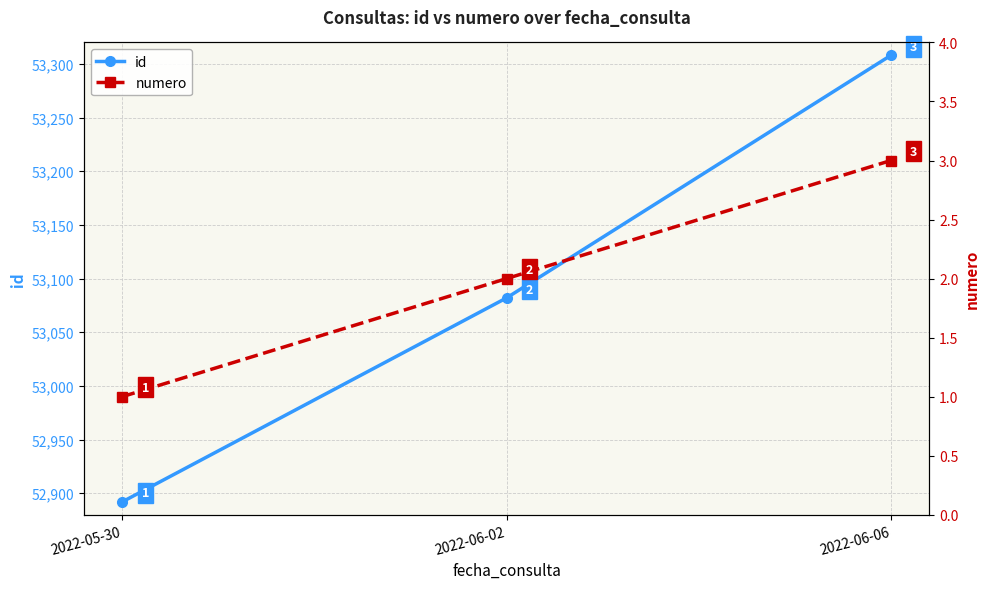

What is the smallest value displayed?

1